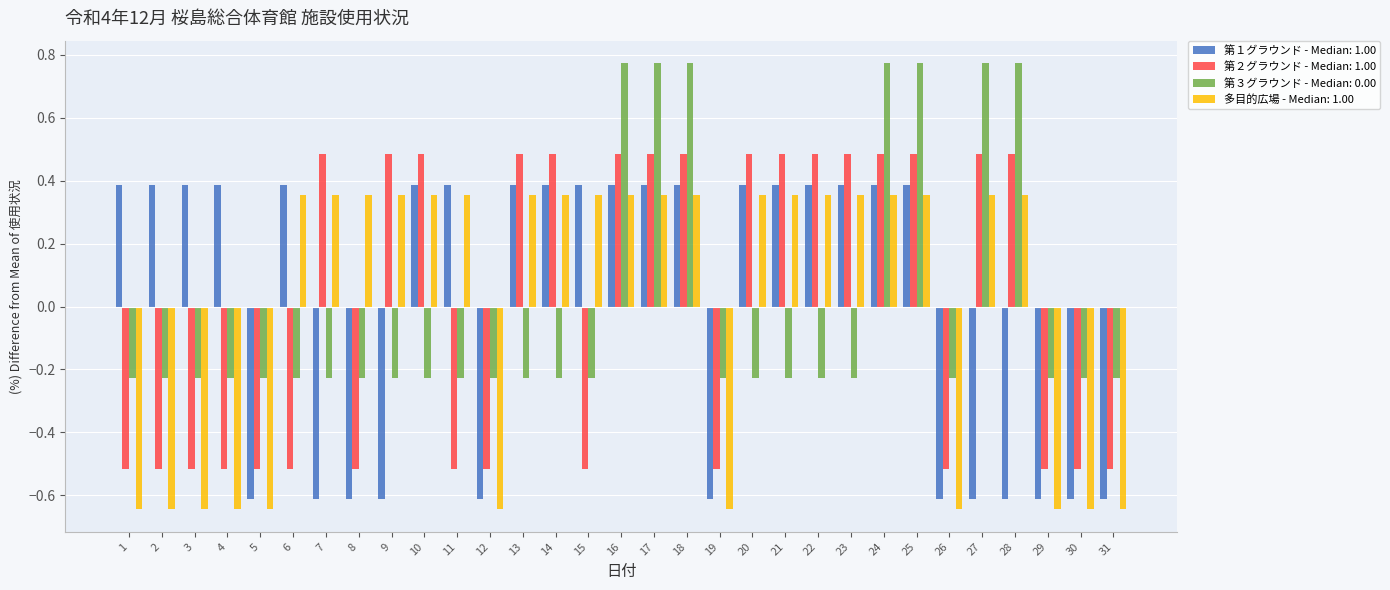

What is the total value across all series at 17?

2.0